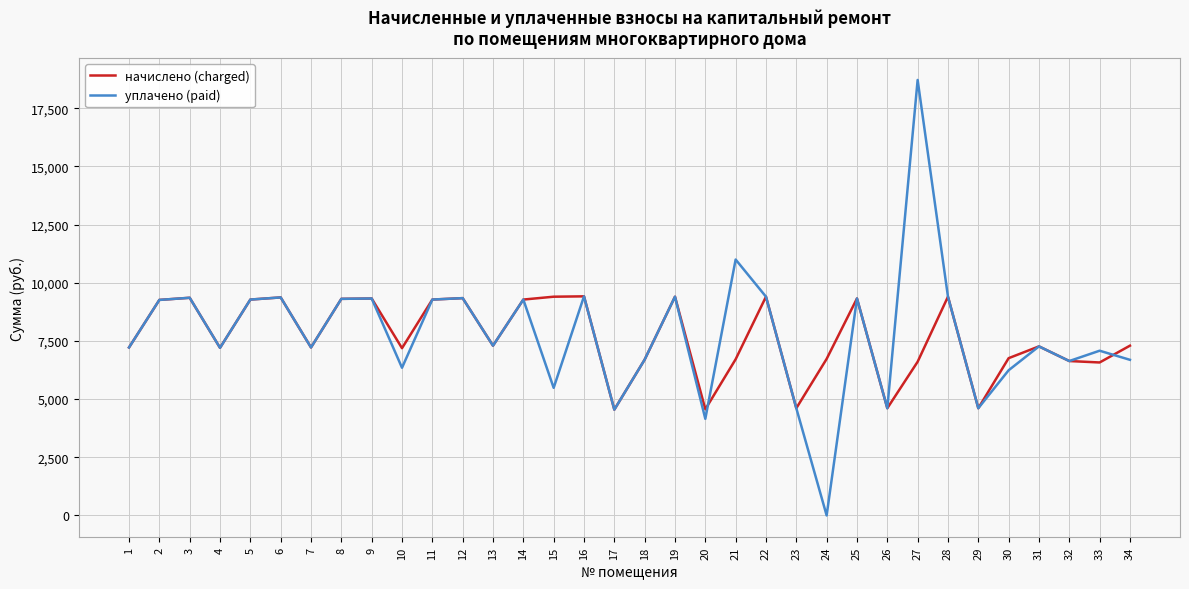

What is the difference between the maximum and minimum values in the уплачено (paid) series?

18714.4